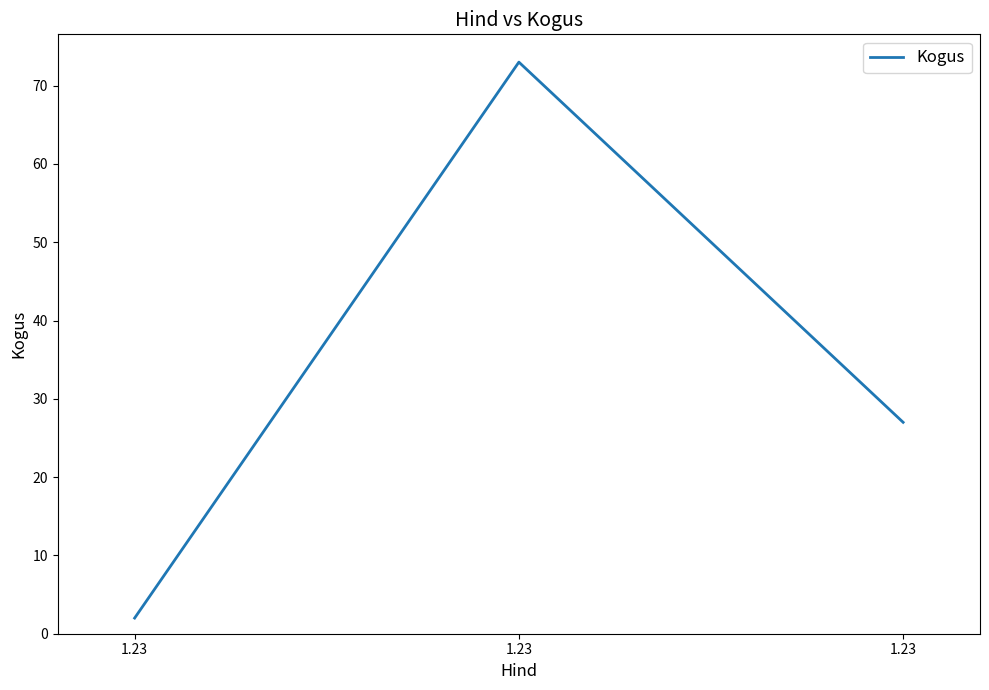

How many values are between 2 and 73?

3